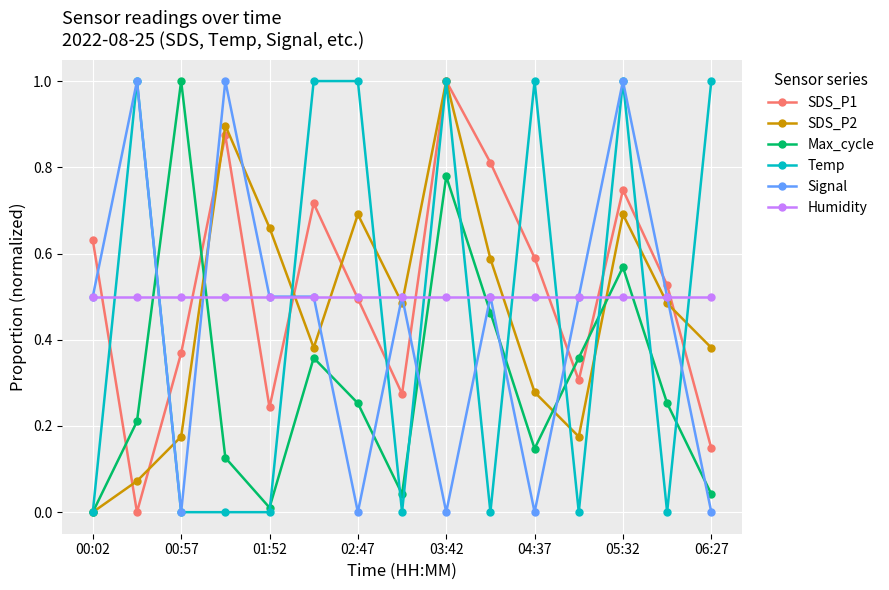

Which series has the largest total across all categories?

SDS_P1